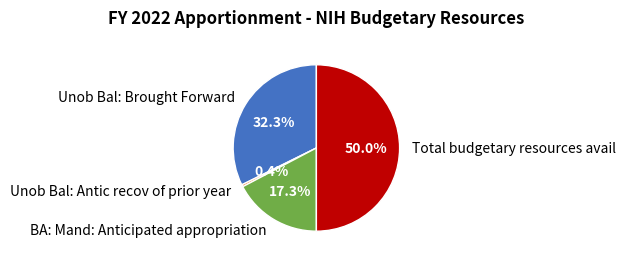

Which category has the smallest portion of the pie?

Unob Bal: Antic recov of prior year